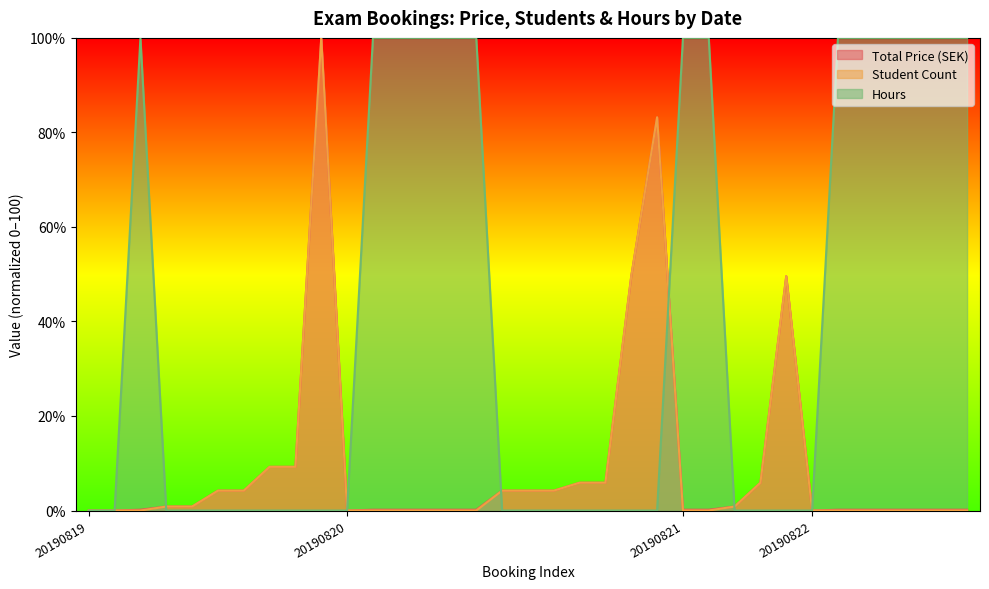

How many lines are shown in the chart?

3